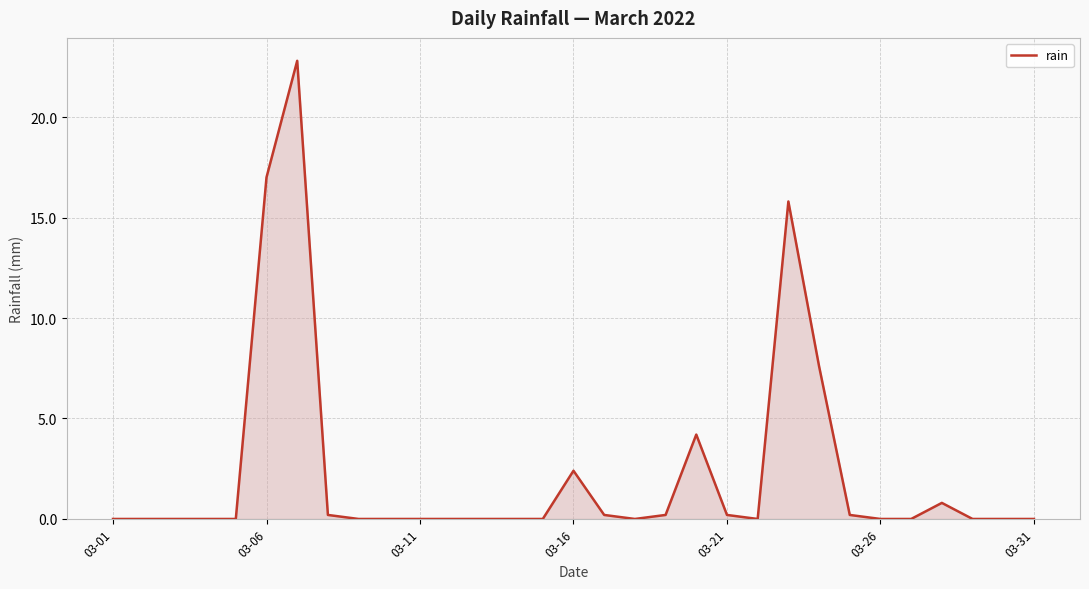

What is the maximum value shown in the chart?

22.8